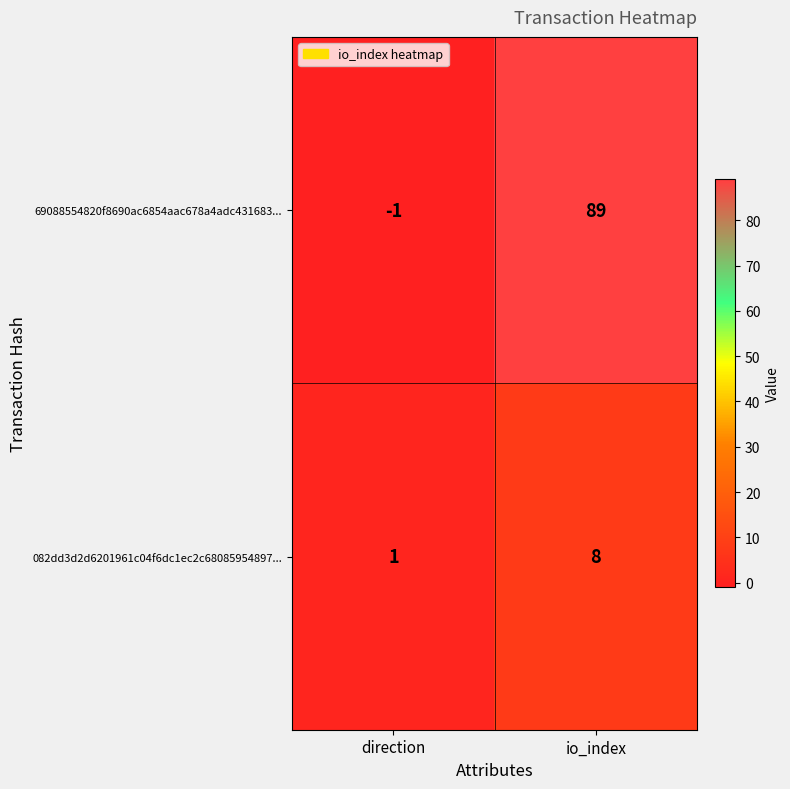

What is the sum of all 69088554820f8690ac6854aac678a4adc431683... values?

88